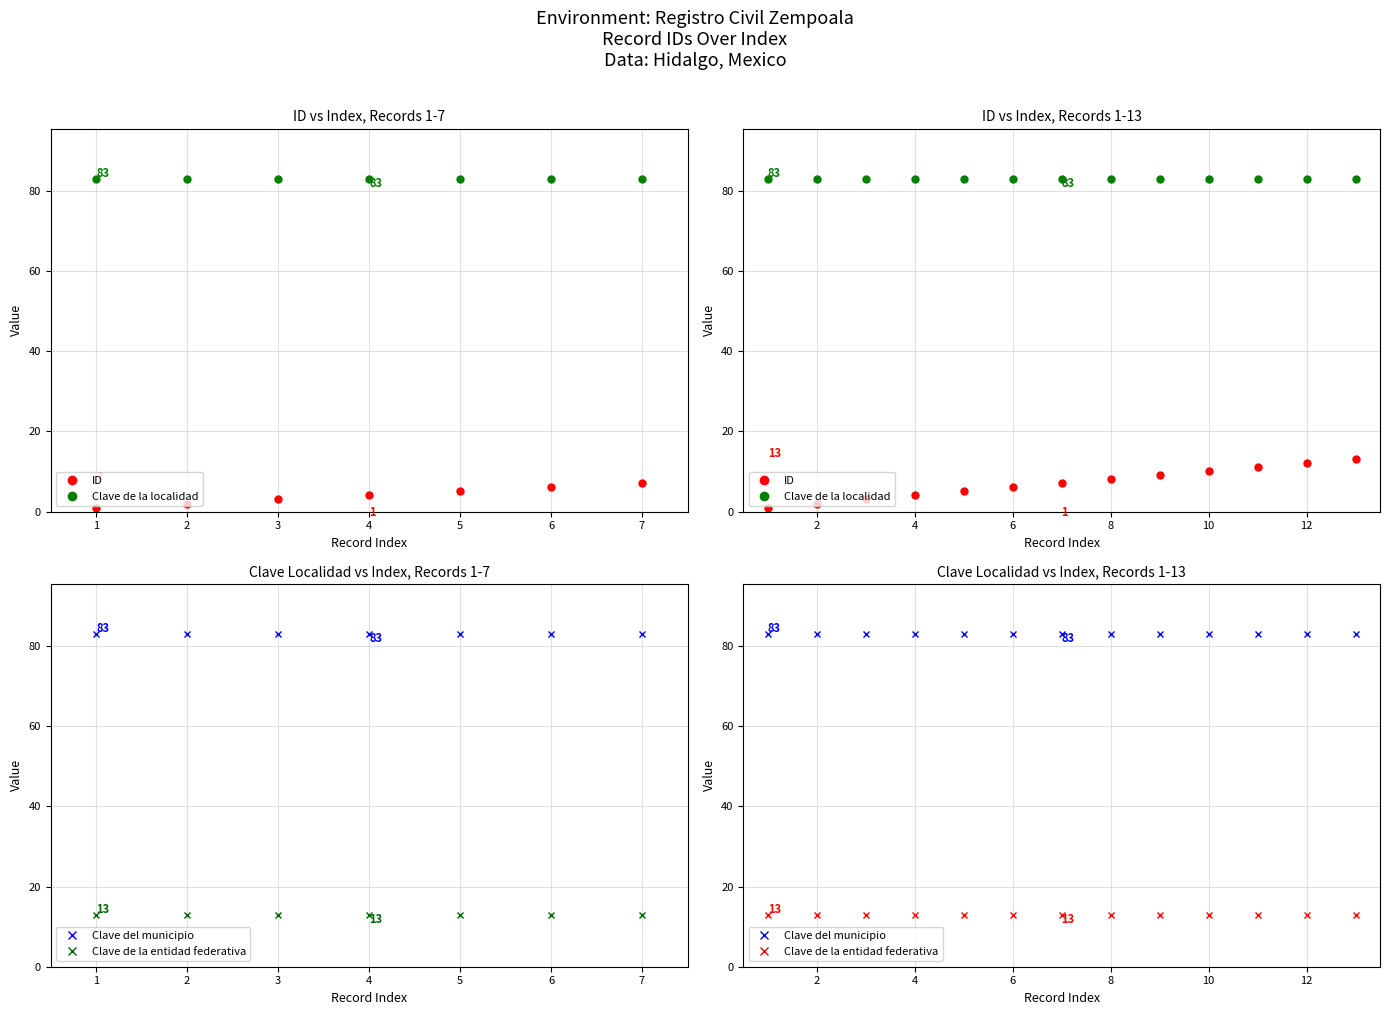

How many distinct data groups are displayed?

4